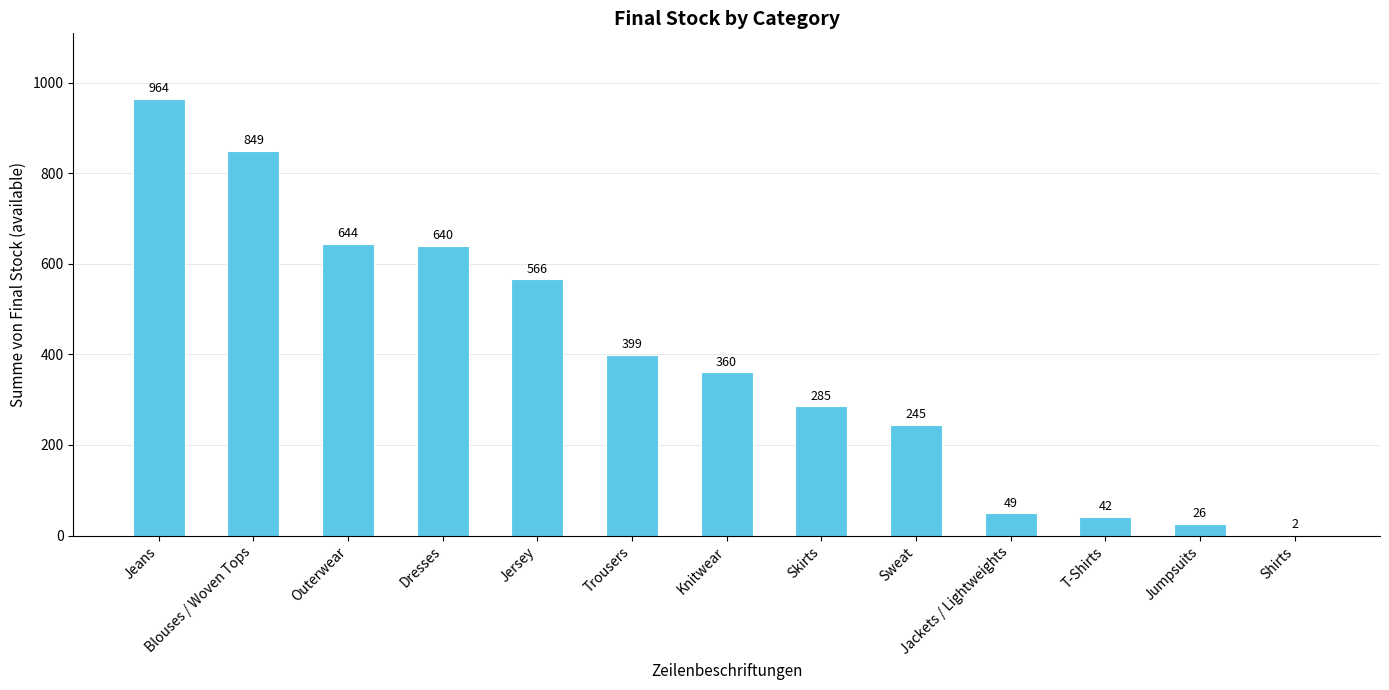

What is the greatest value displayed?

964